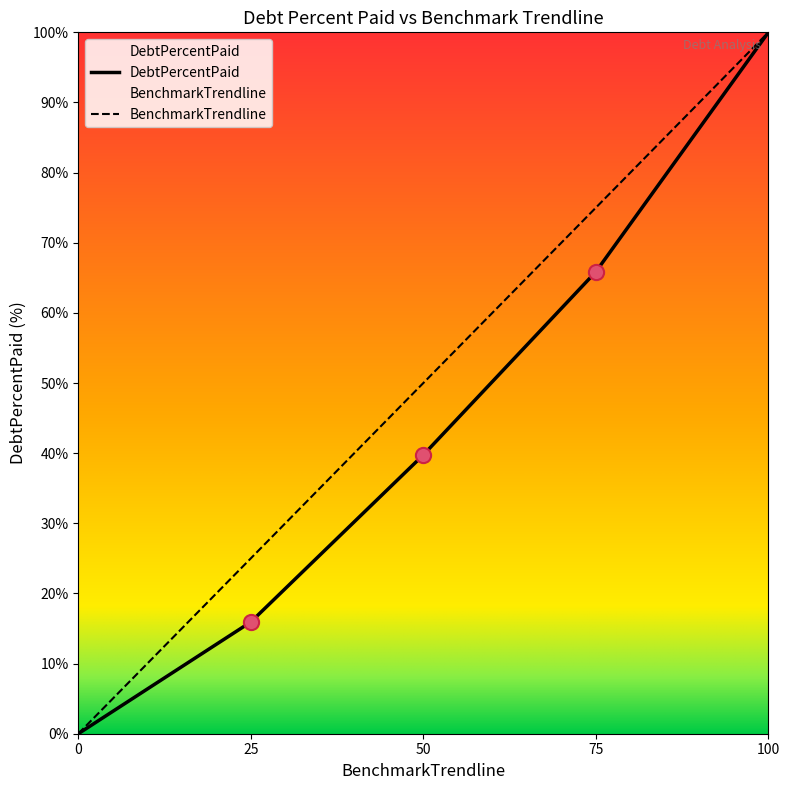

At which category is the sum across all series the highest?

100